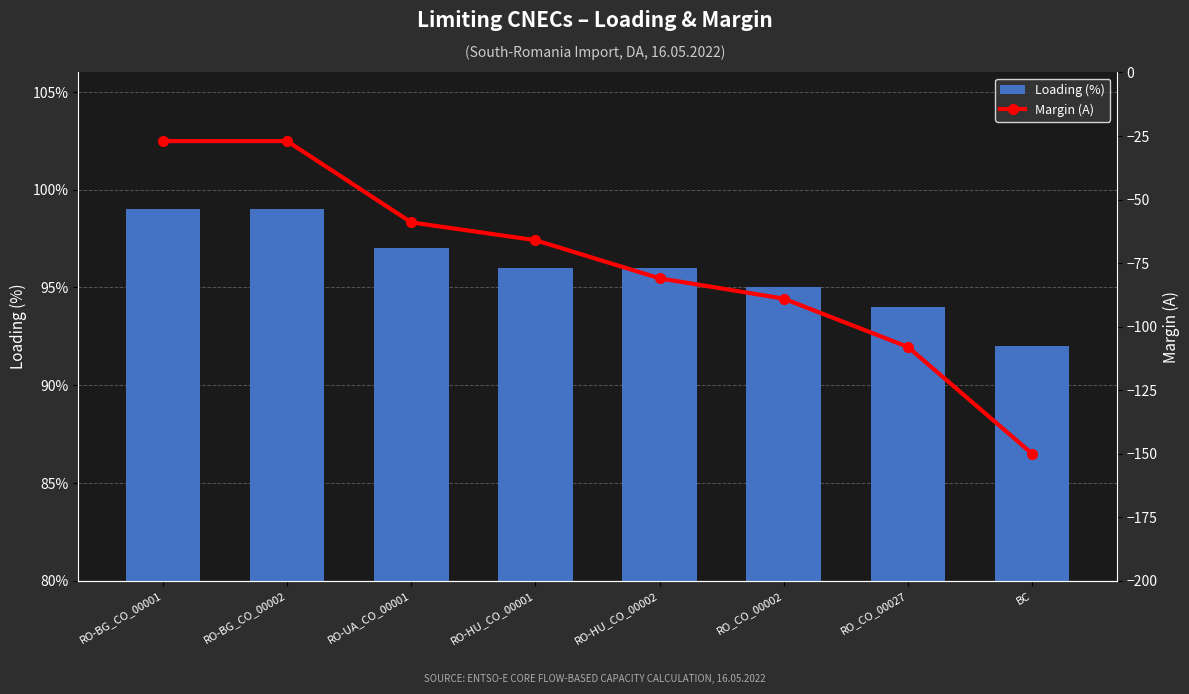

Does the chart contain any negative values?

Yes